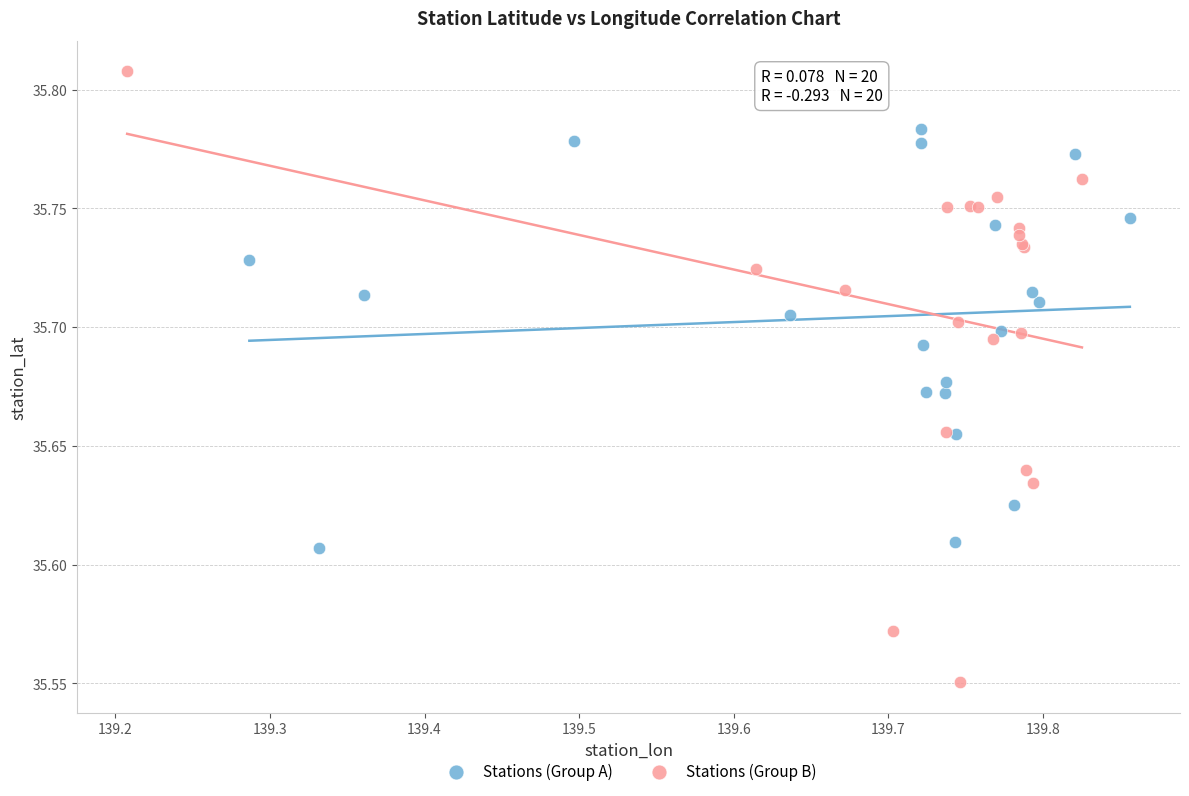

What are all the series names shown in the legend?

Stations (Group A), Stations (Group B)